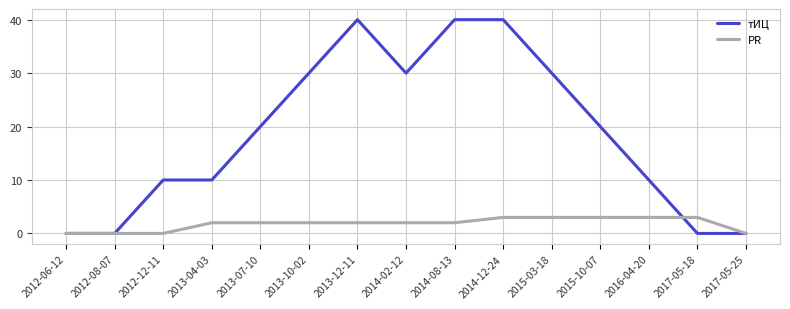

What is the average value of the тИЦ series?

19